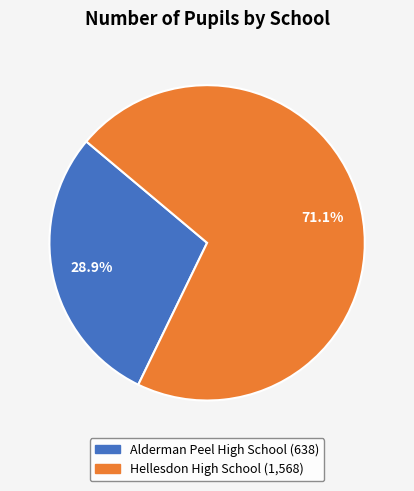

Which has a higher value, Hellesdon High School or Alderman Peel High School?

Hellesdon High School